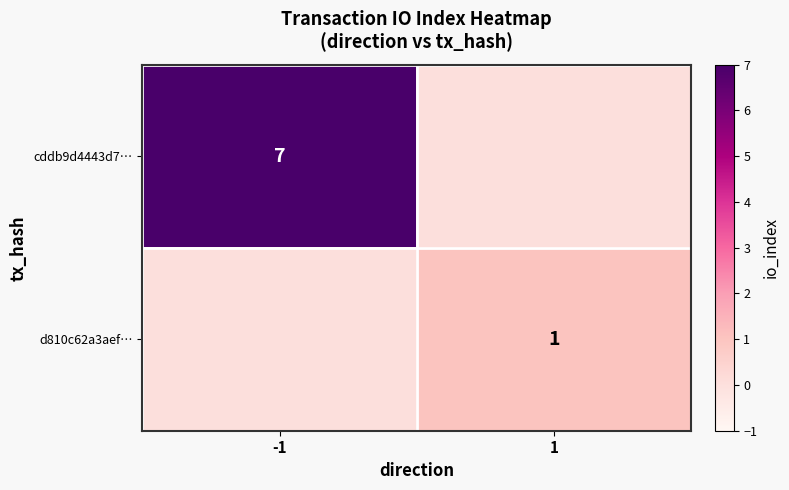

True or false: cddb9d4443d7… has a value of 7 at -1.

True